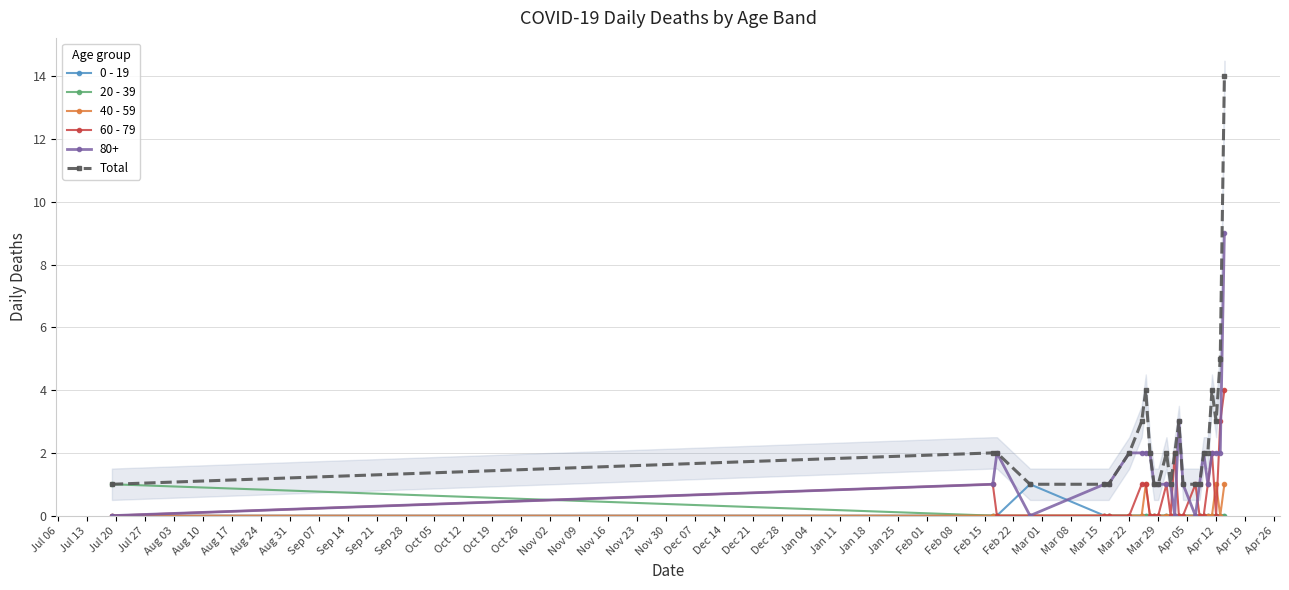

What is the value of the Total point at the 20th from the left?

2